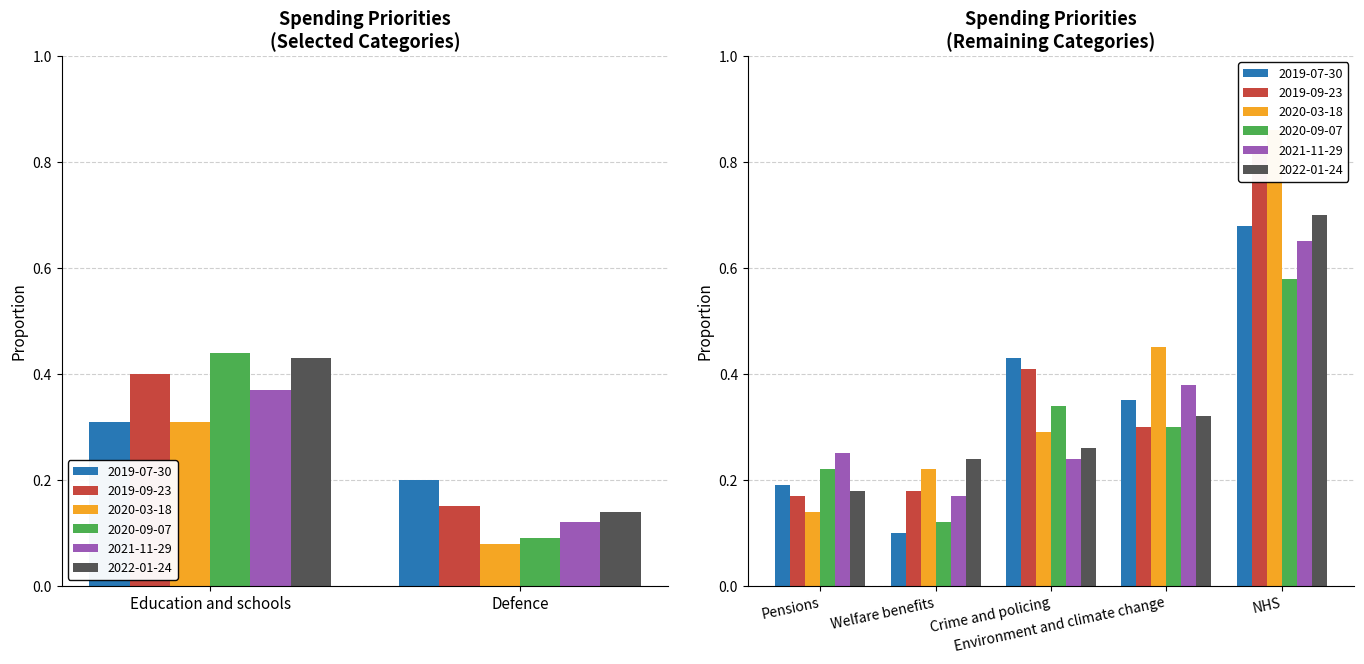

At how many categories does at least one series exceed 0?

7